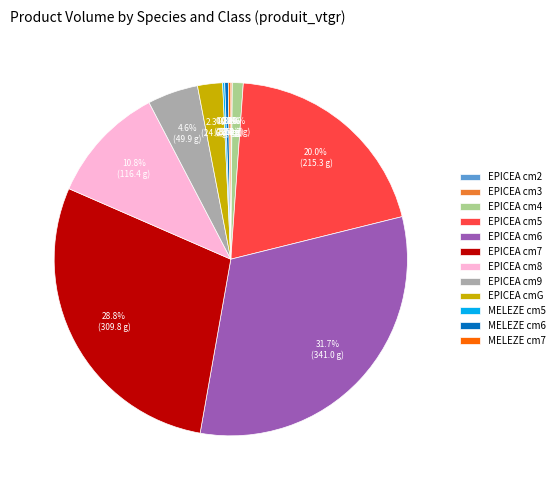

Does any single category account for the majority?

No